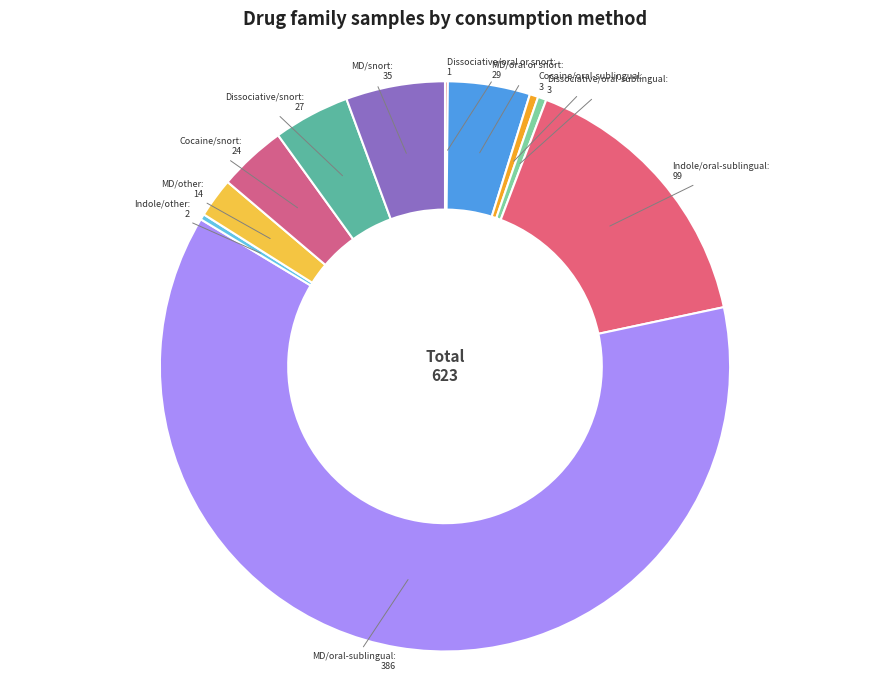

Is the sum of Cocaine/oral-sublingual and MD/snort greater than half?

No